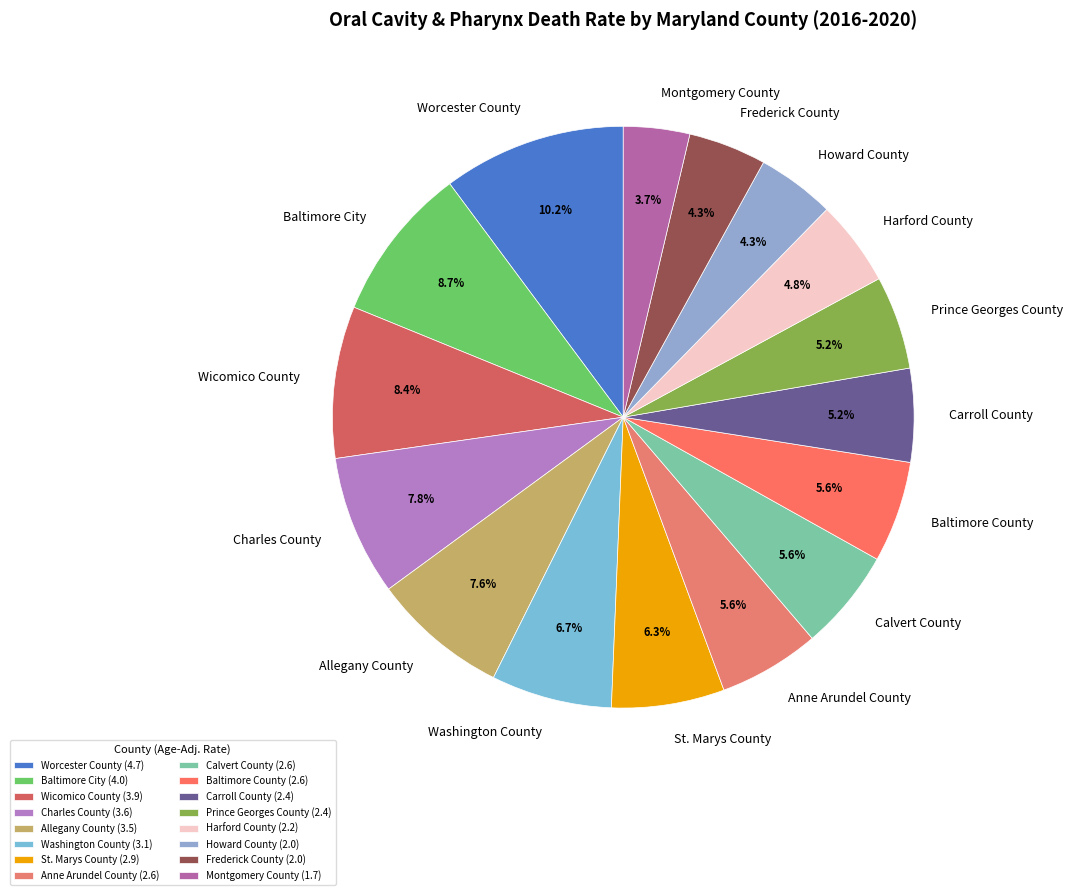

What percentage do Calvert County and Montgomery County together represent?

9.3%